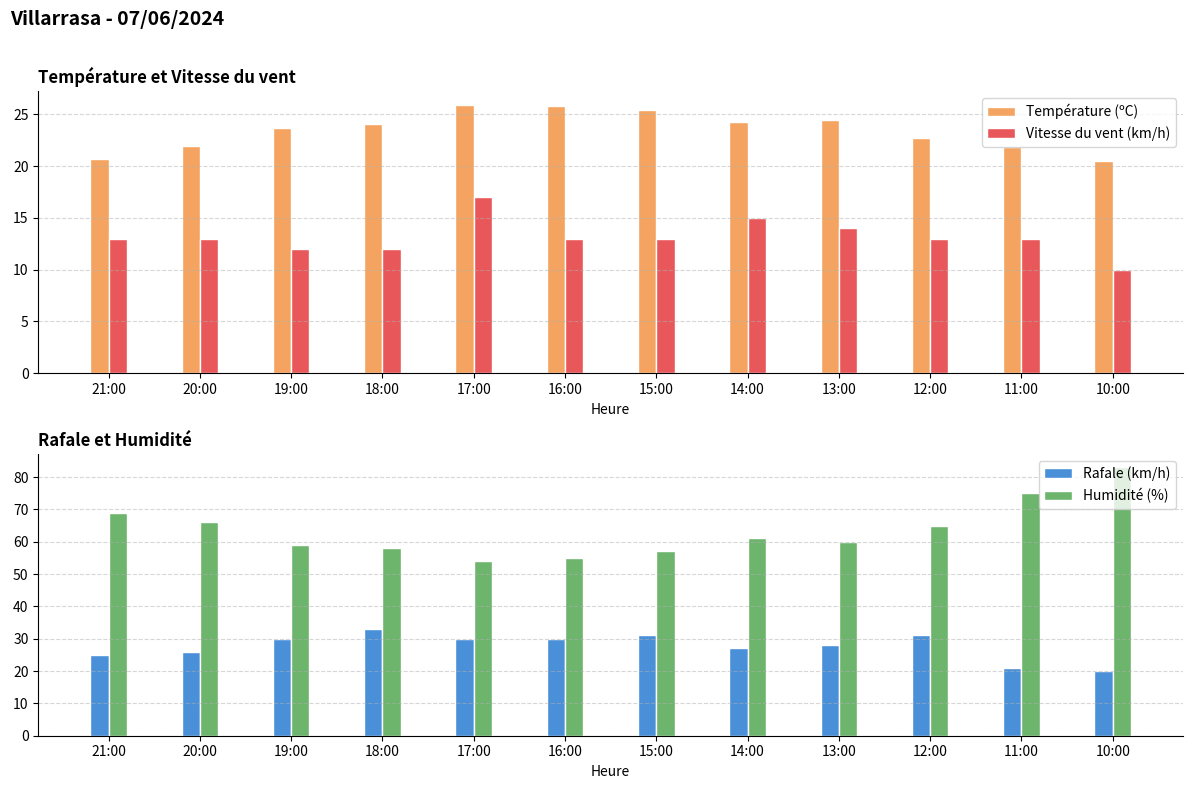

Reading left to right, list all the values displayed in this chart.

Température (ºC): 21:00=20.7	20:00=21.9	19:00=23.7	18:00=24.1	17:00=25.9	16:00=25.8	15:00=25.4	14:00=24.2	13:00=24.4	12:00=22.7	11:00=21.8	10:00=20.5
Vitesse du vent (km/h): 21:00=13.0	20:00=13.0	19:00=12.0	18:00=12.0	17:00=17.0	16:00=13.0	15:00=13.0	14:00=15.0	13:00=14.0	12:00=13.0	11:00=13.0	10:00=10.0
Rafale (km/h): 21:00=25.0	20:00=26.0	19:00=30.0	18:00=33.0	17:00=30.0	16:00=30.0	15:00=31.0	14:00=27.0	13:00=28.0	12:00=31.0	11:00=21.0	10:00=20.0
Humidité (%): 21:00=69.0	20:00=66.0	19:00=59.0	18:00=58.0	17:00=54.0	16:00=55.0	15:00=57.0	14:00=61.0	13:00=60.0	12:00=65.0	11:00=75.0	10:00=83.0